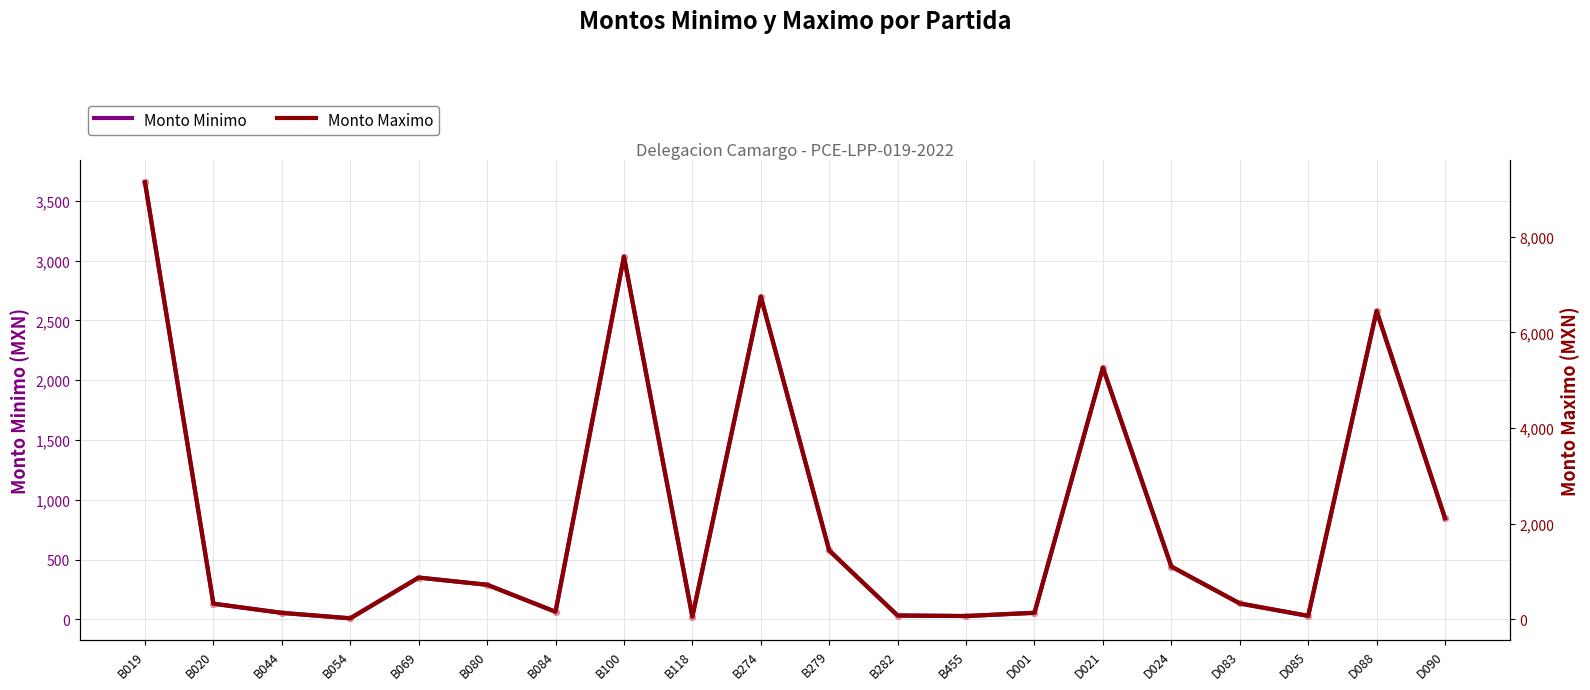

What are all the series names shown in the legend?

Monto Minimo, Monto Maximo